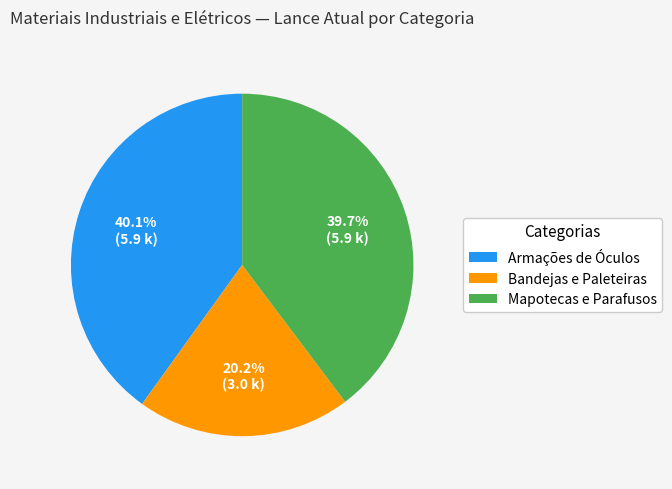

What is the ratio of the value at Mapotecas e Parafusos to the value at Bandejas e Paleteiras?

2.0